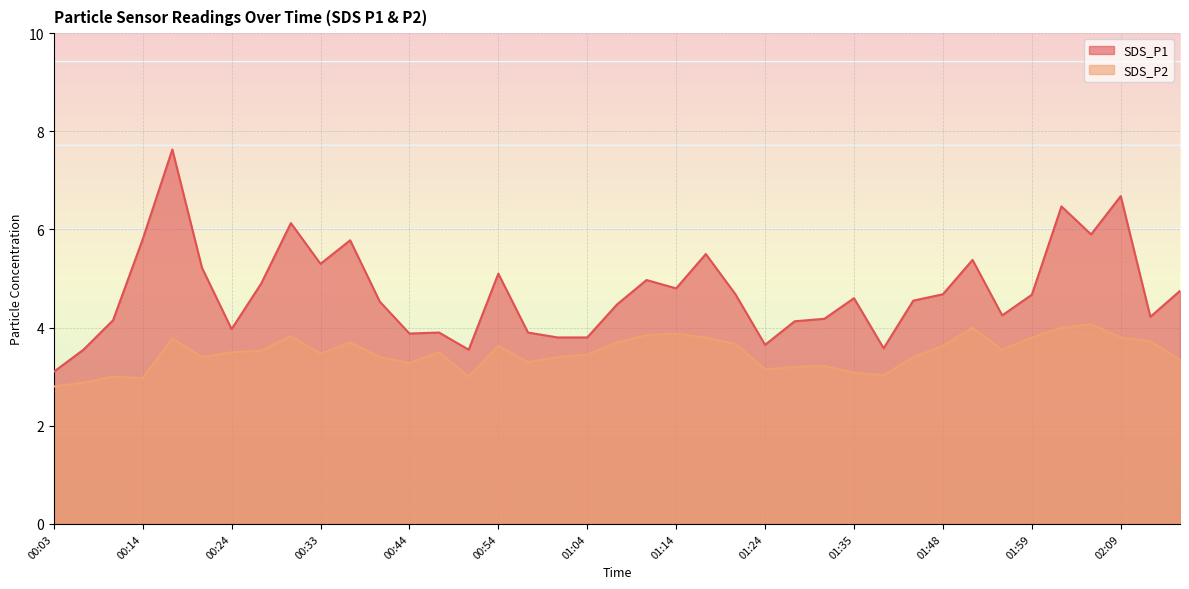

Read the SDS_P1 value at 00:57.

3.9